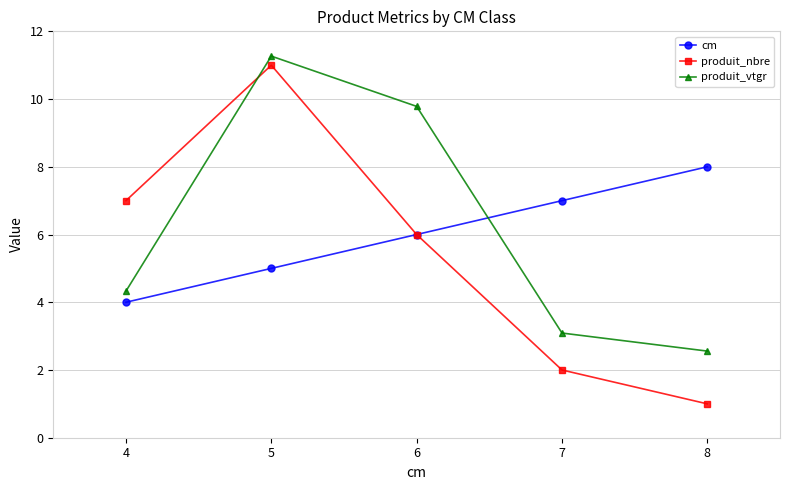

What are all the series names shown in the legend?

cm, produit_nbre, produit_vtgr